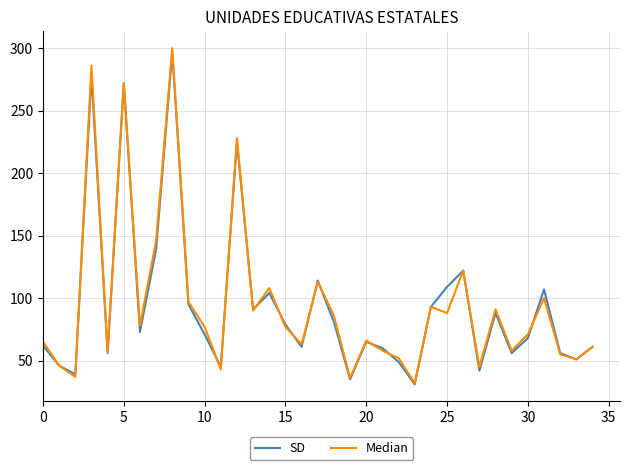

Which series has the widest spread of values?

Median